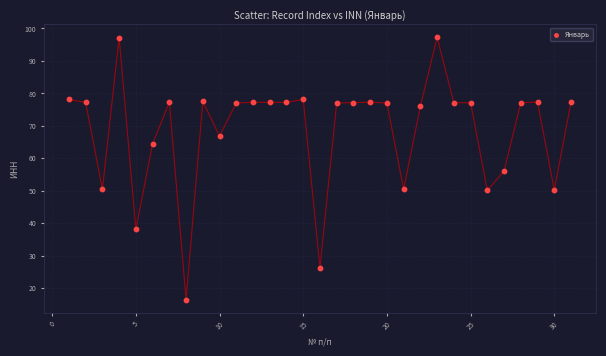

What is the range of X values (max minus min)?

30.0